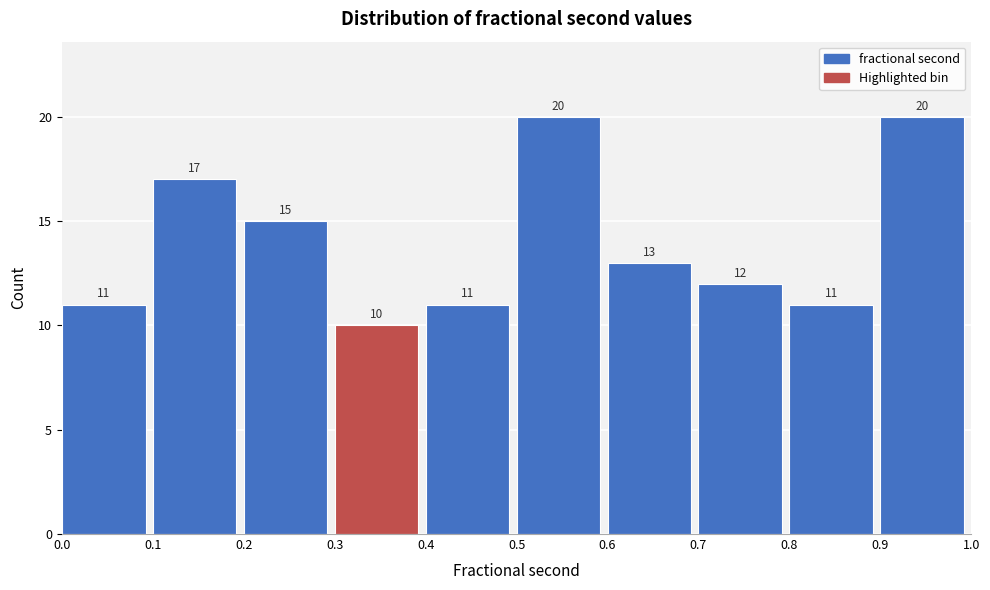

Reading right to left, what are all the values shown in this chart?

0.9=20	0.8=11	0.7=12	0.6=13	0.5=20	0.4=11	0.3=10	0.2=15	0.1=17	0.0=11